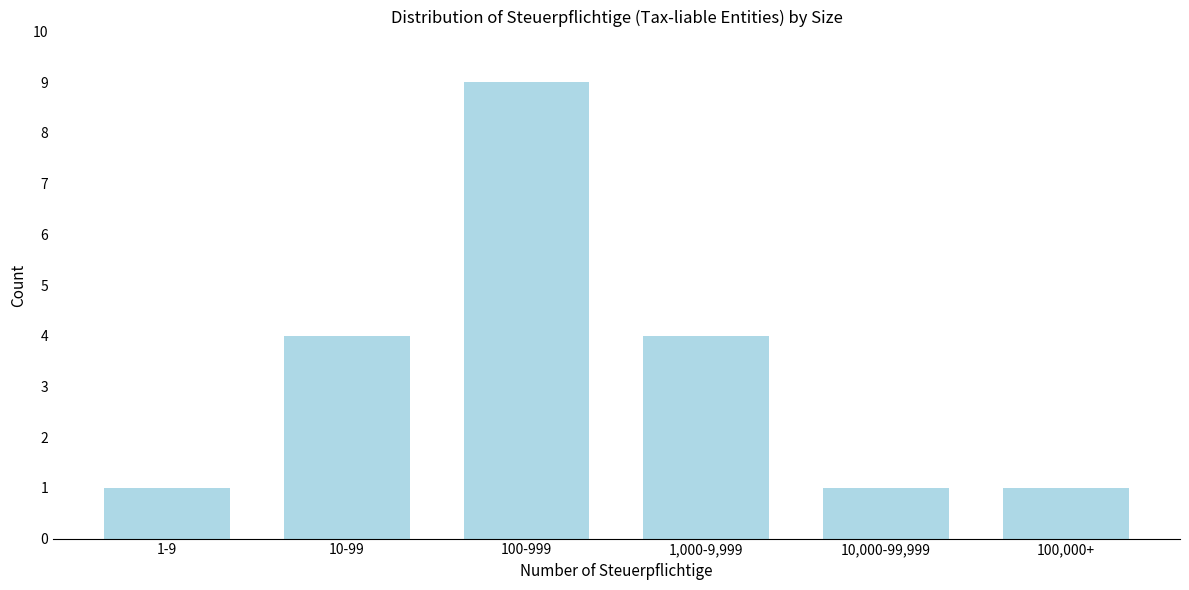

Reading left to right, extract all data points from this chart.

1-9=1	10-99=4	100-999=9	1,000-9,999=4	10,000-99,999=1	100,000+=1